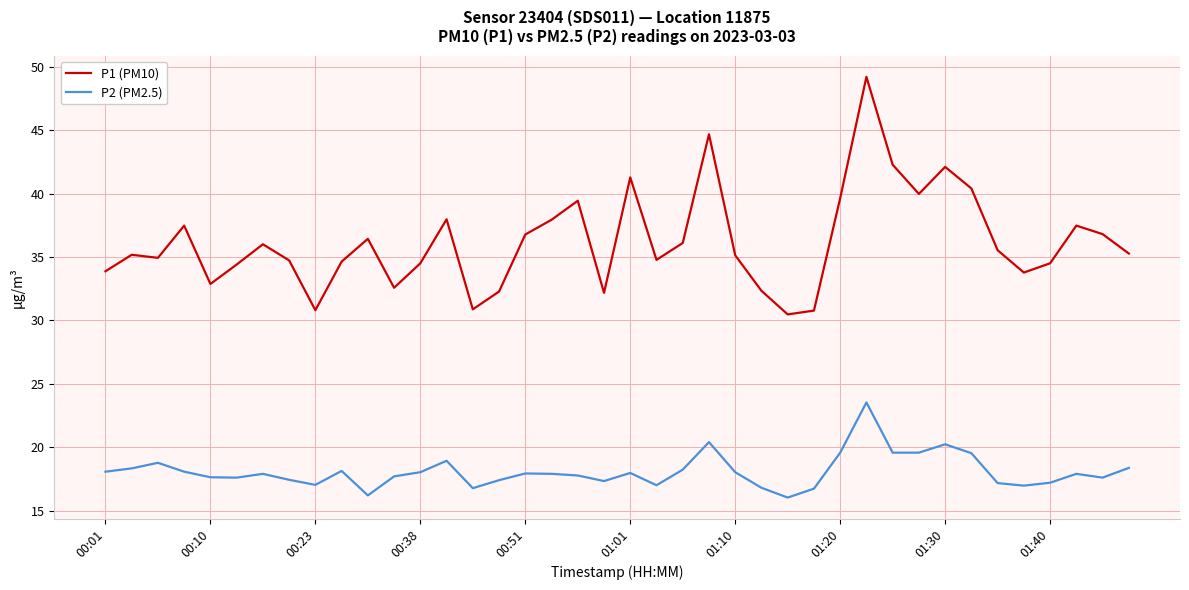

What is the lowest value of the P2 (PM2.5) series?

16.0